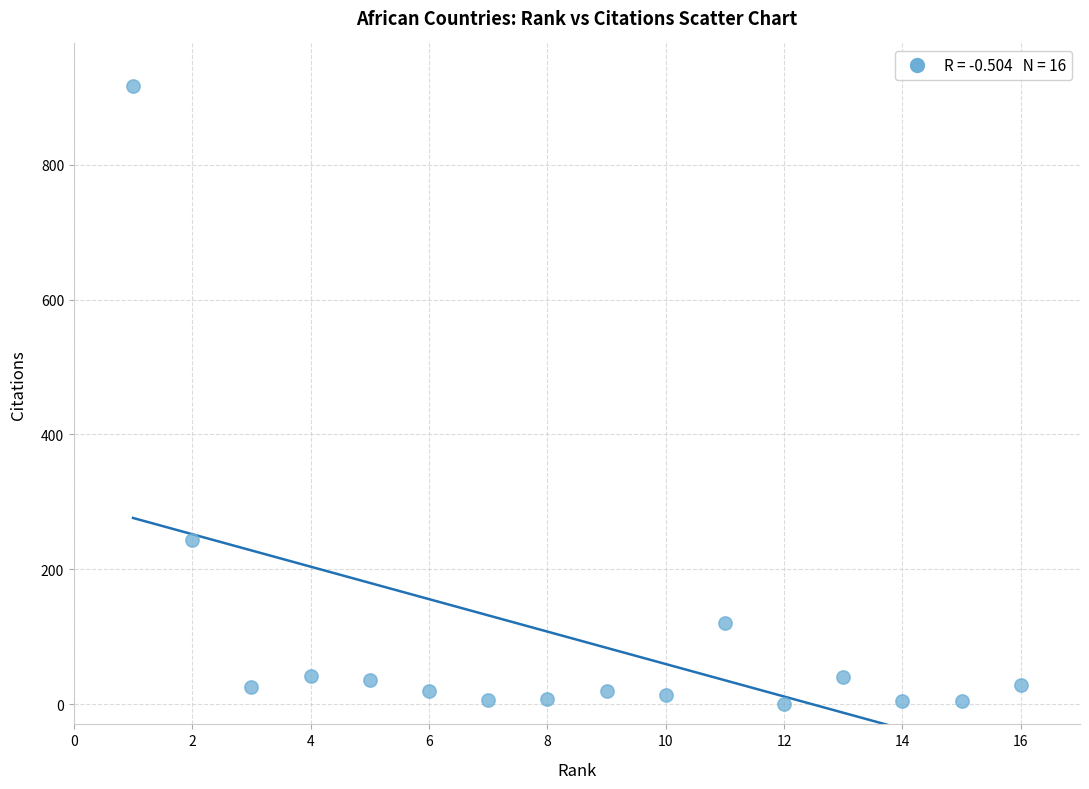

What is the range of Y values (max minus min)?

917